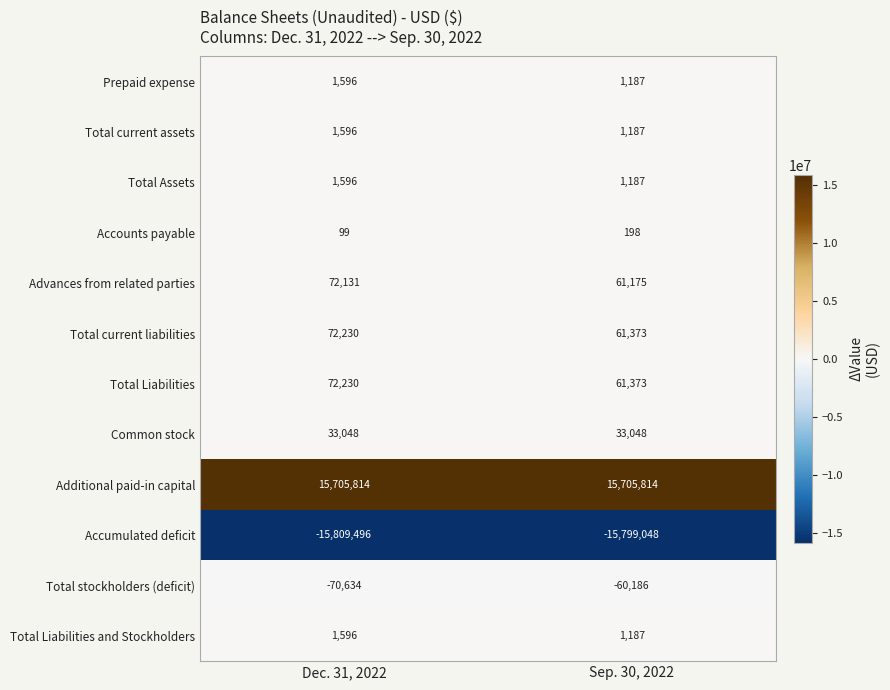

Which series changed the most between Dec. 31, 2022 and Sep. 30, 2022?

Advances from related parties